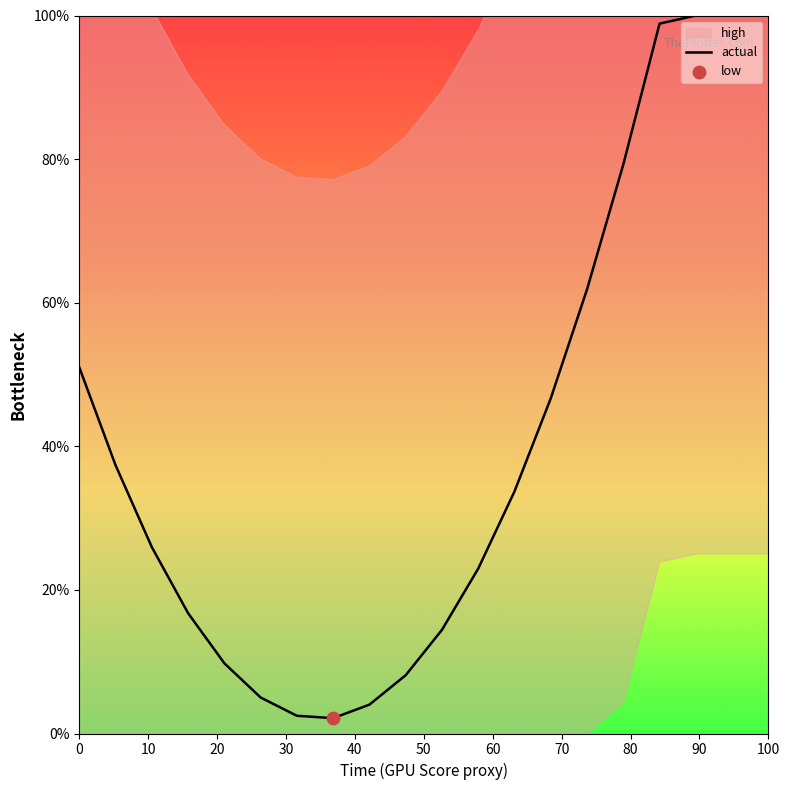

What is the minimum value for actual?

2.1